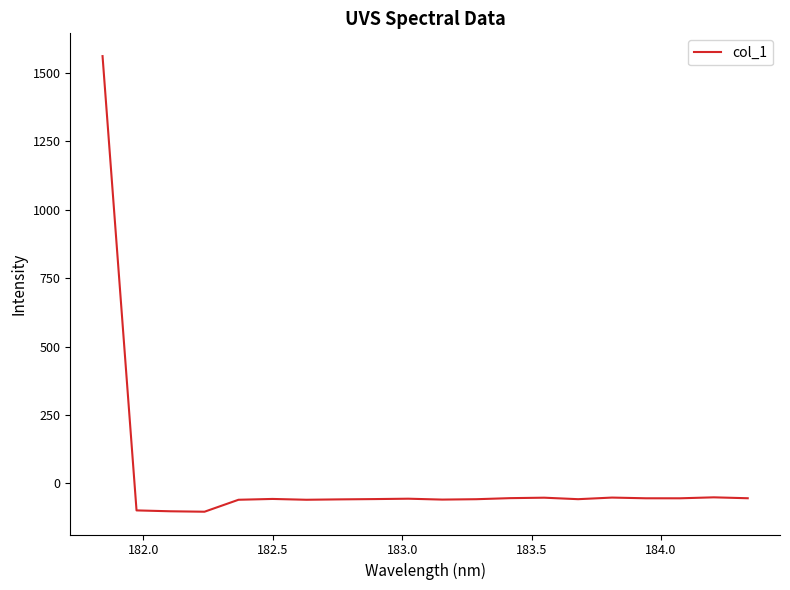

What is the difference between the maximum and minimum values?

1665.3